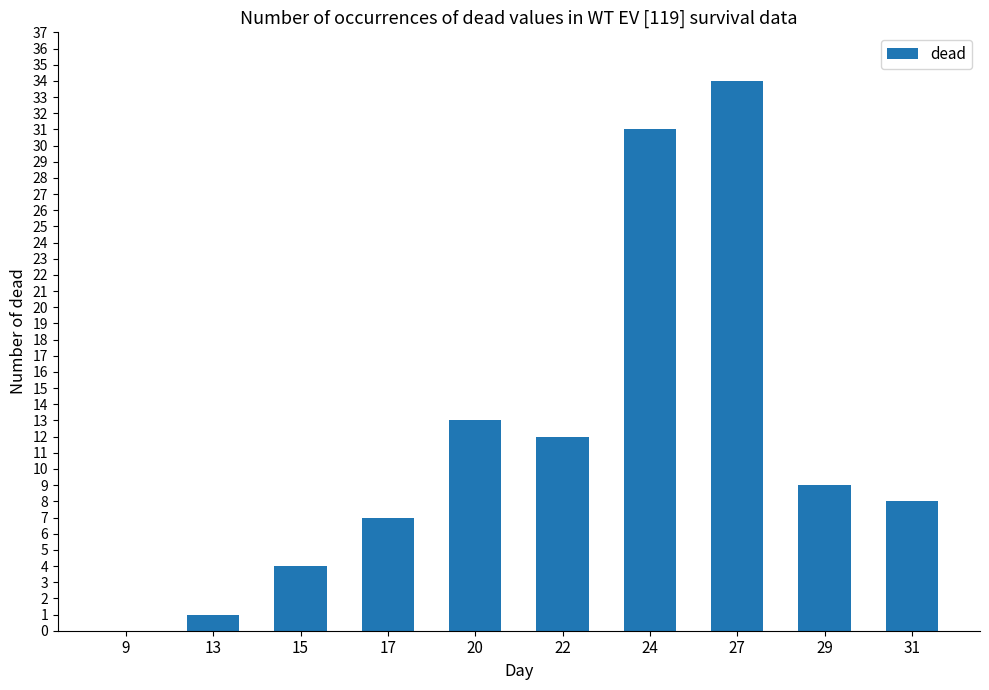

What is the sum of the values at 17 and 29?

16